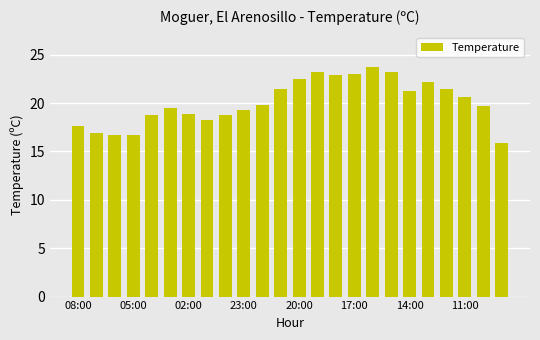

What is the minimum value shown in the chart?

15.9